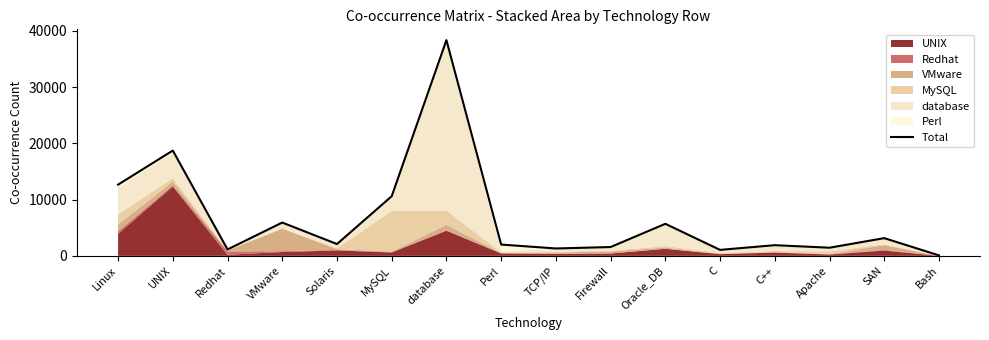

Where is the first local minimum?

Redhat